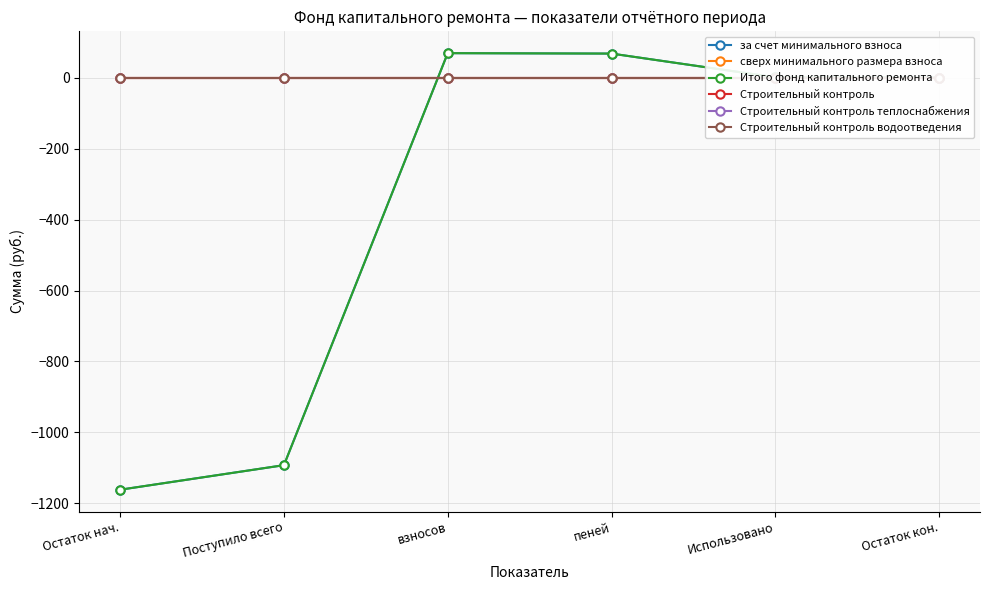

The value of Строительный контроль at Использовано is 0.0. True or false?

True